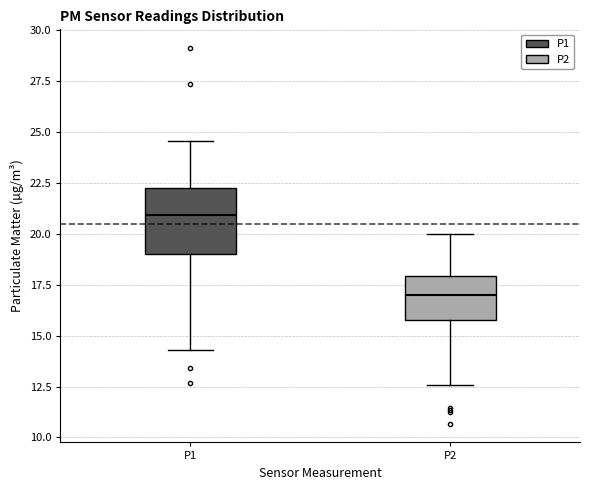

Comparing the boxes themselves (not the whiskers), which one is the tallest?

P1